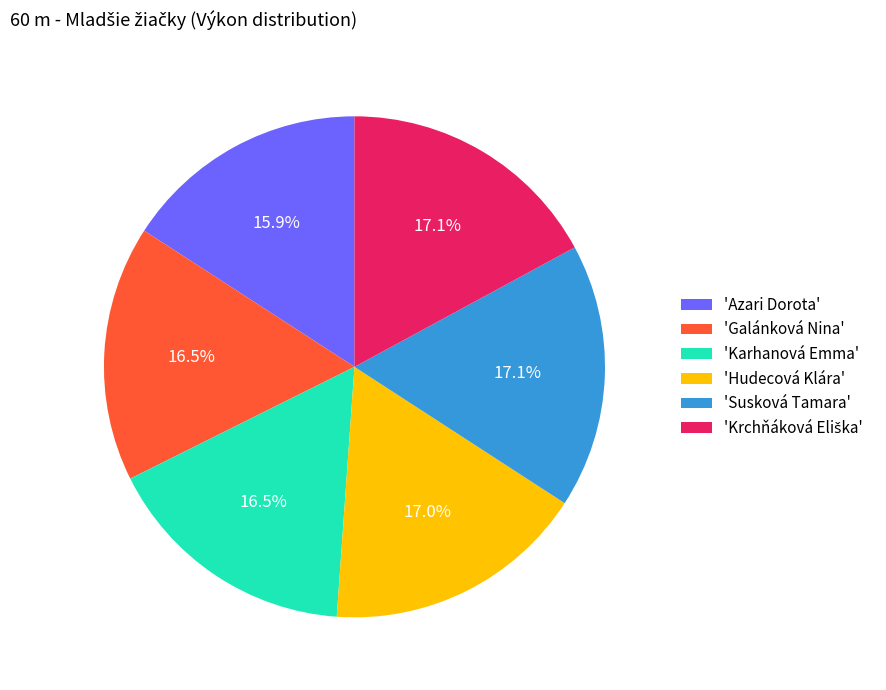

Which slice is the smallest?

'Azari Dorota'